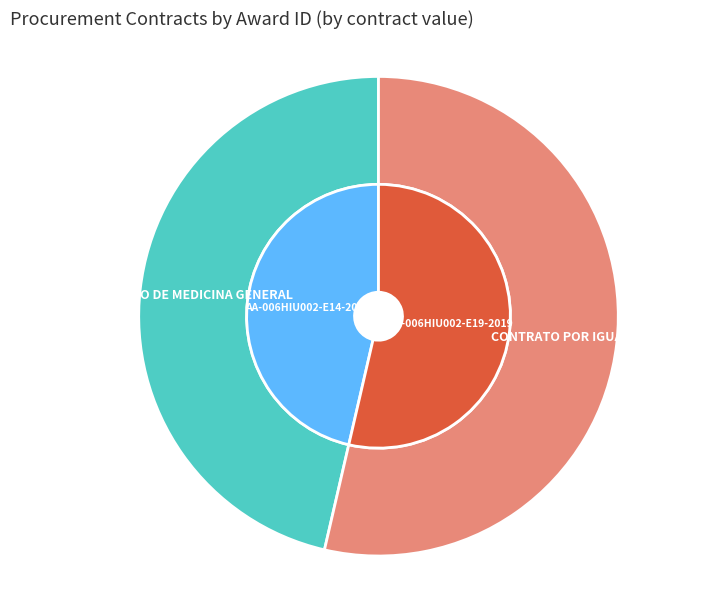

The 2213968 slice represents 62% of the pie. True or false?

False